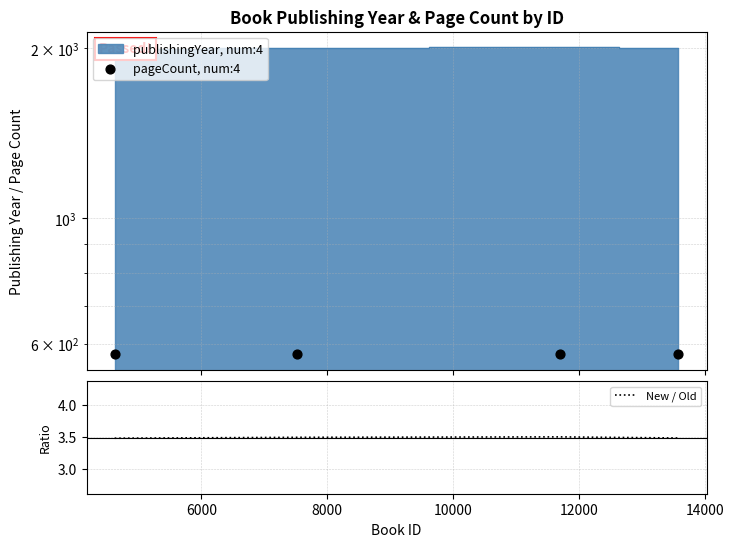

True or false: New / Old has more than 2 interior local peaks.

False